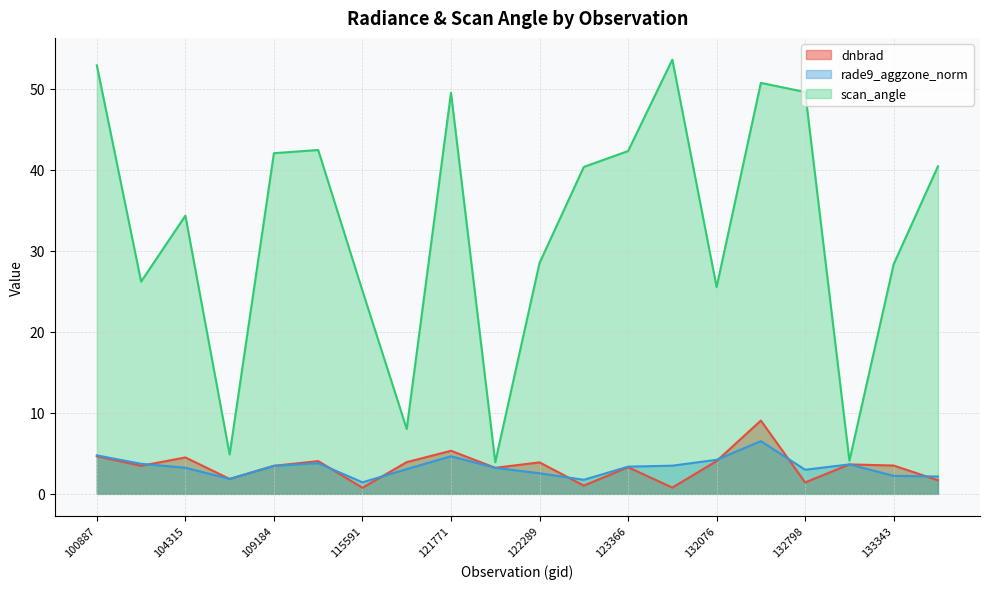

Rank the series by their maximum value, from lowest to highest.

rade9_aggzone_norm, dnbrad, scan_angle